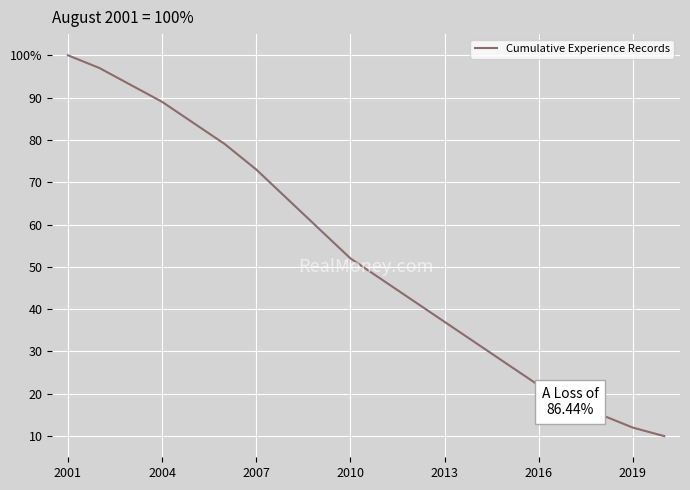

Is this an area chart (filled region under the line)?

No